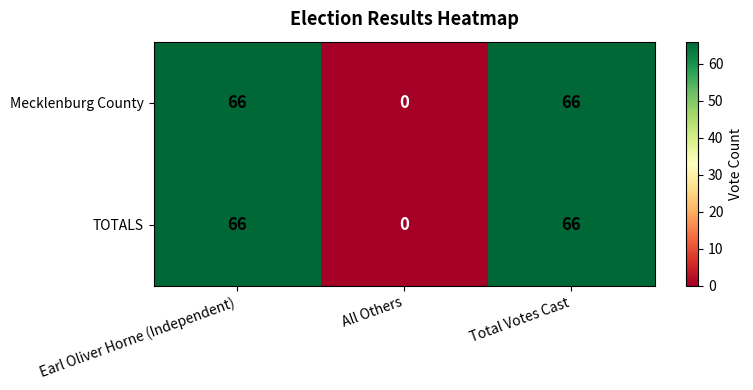

The TOTALS series shows 34 at Earl Oliver Horne (Independent). True or false?

False